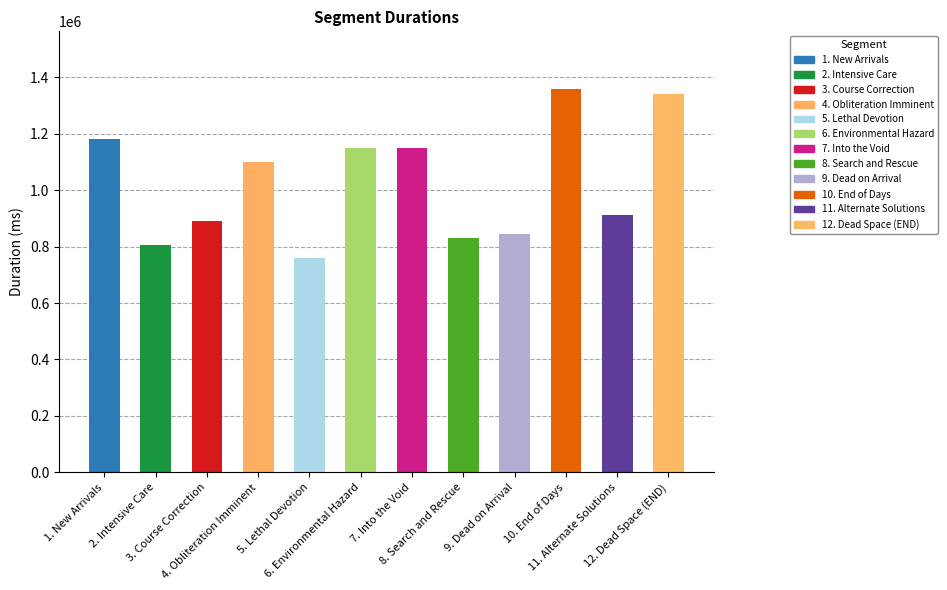

What is the smallest value displayed?

757902